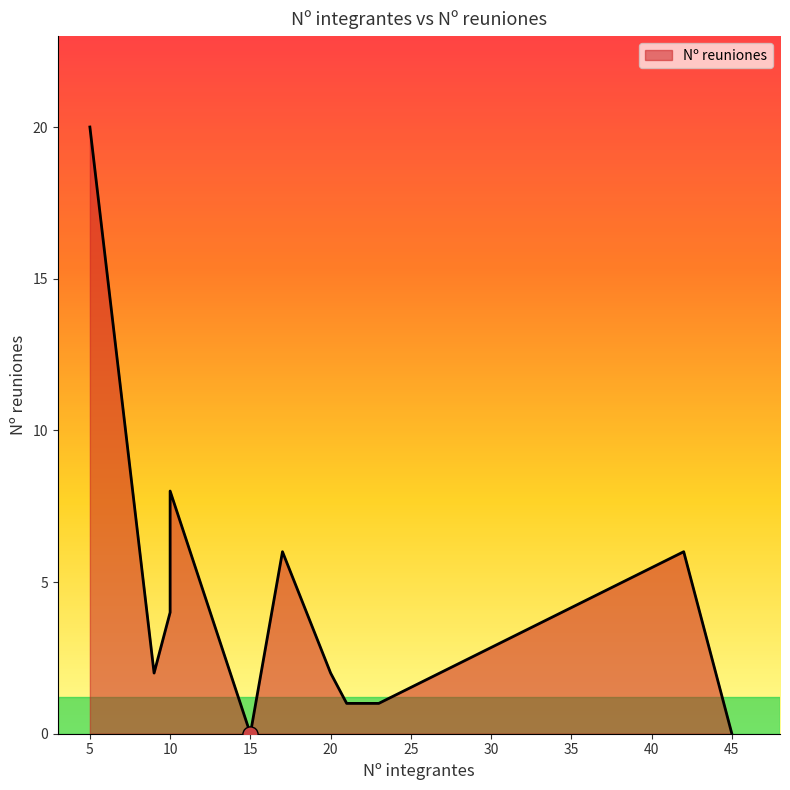

Which has a higher value, 10 or 21?

10